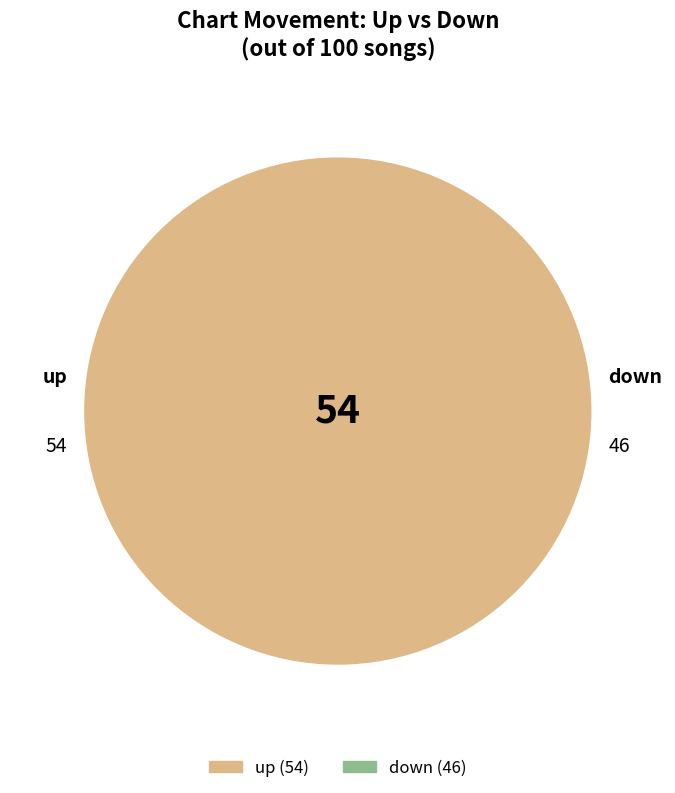

How many segments does this pie chart have?

2